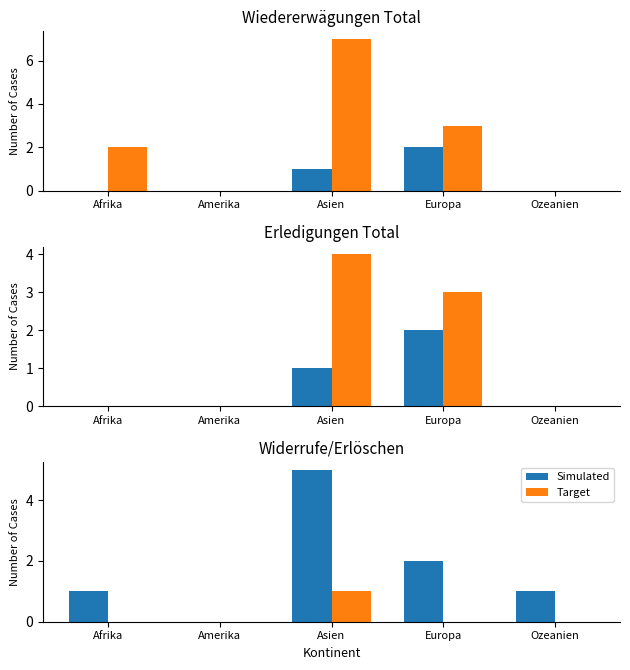

Reading right to left, extract all data points from this chart.

Simulated: 1	2	5	0	1
Target: 0	0	1	0	0